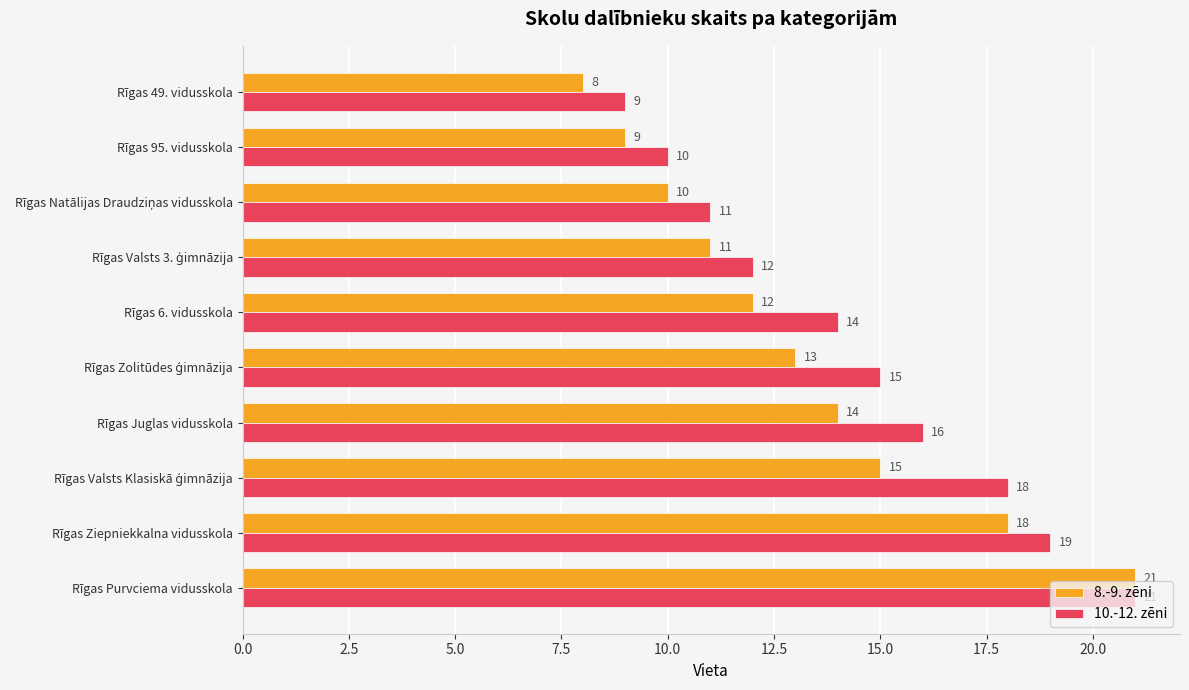

What is the difference between the maximum and second lowest values in the 8.-9. zēni series?

12